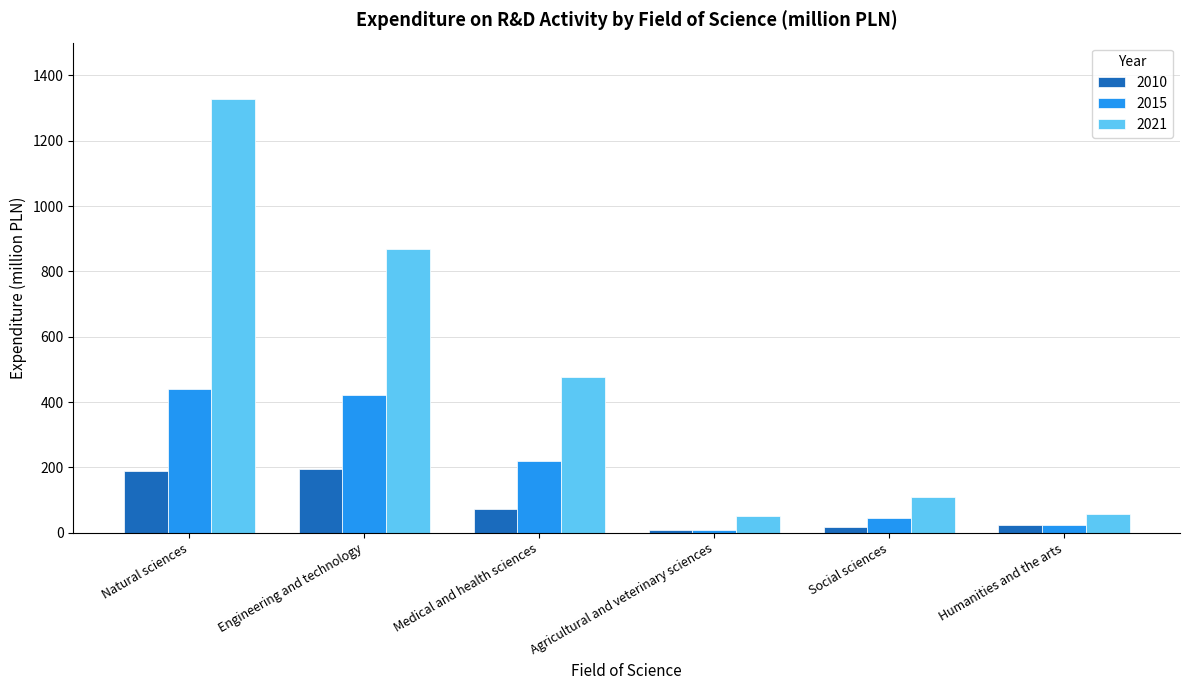

What is the greatest value displayed?

1327.3